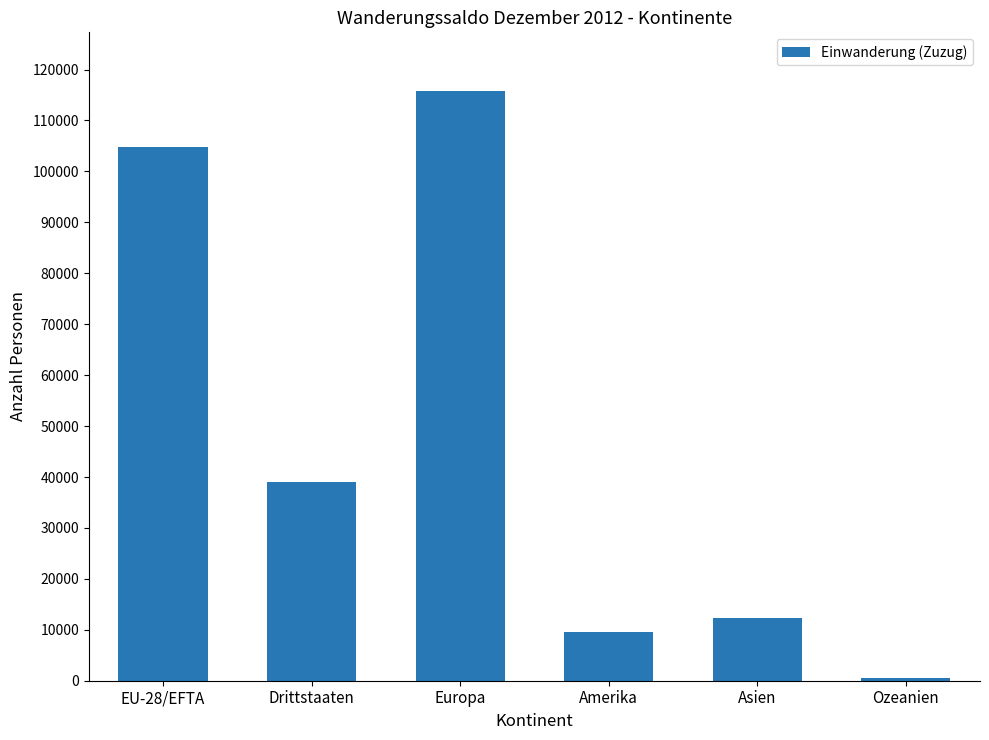

List the labels in order of value, largest first.

Europa, EU-28/EFTA, Drittstaaten, Asien, Amerika, Ozeanien